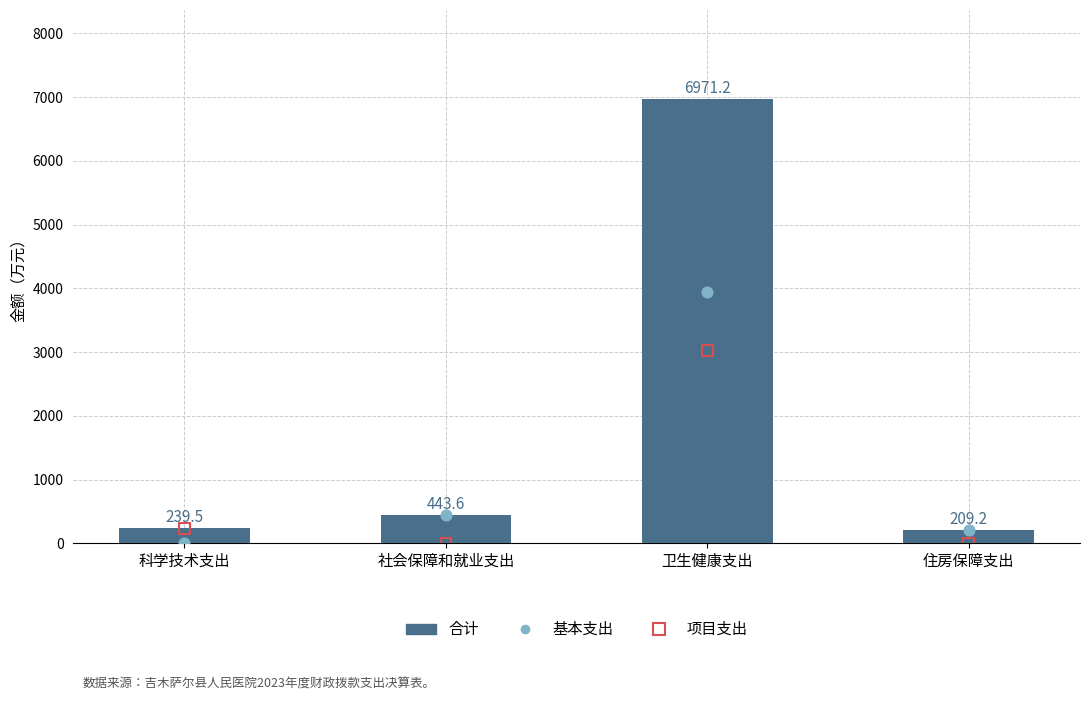

What are all the series names shown in the legend?

合计, 基本支出, 项目支出